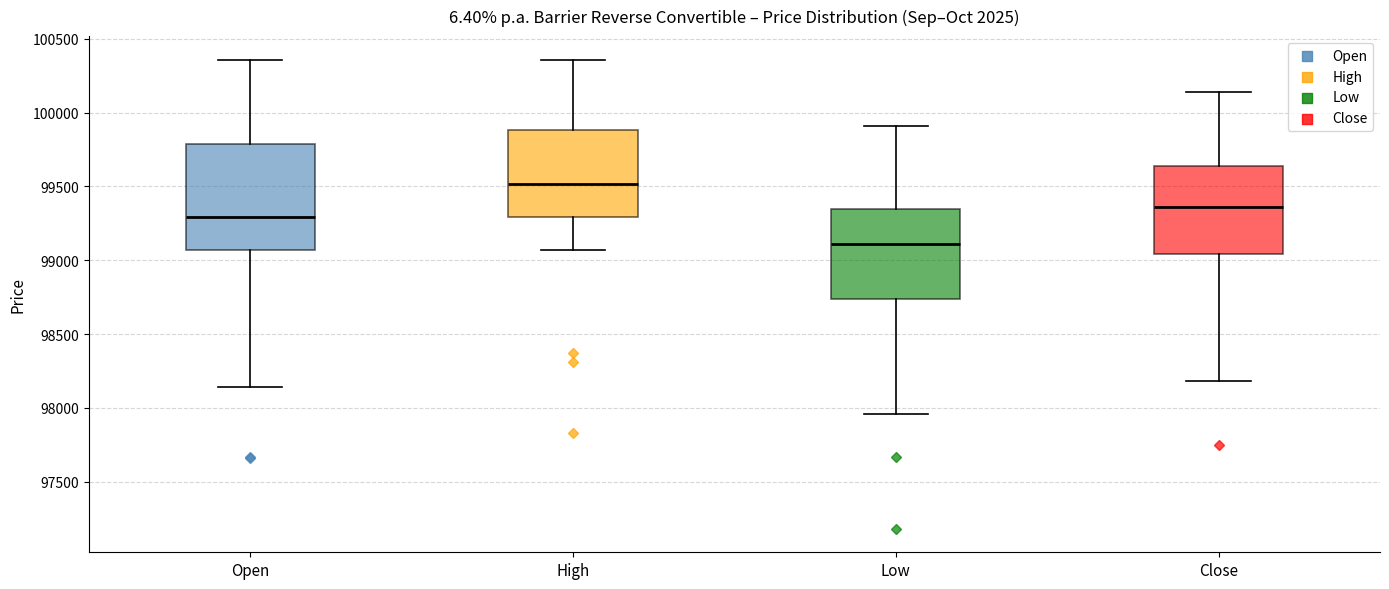

Reading left to right, transcribe this box plot: for each box, give where its median line is, the range the box spans, and where its two whiskers end, as read against the y-axis. The values are not printed on the chart, so give them approximately, as read against the axis.

Open: median 99300, box 99050 to 99800, whiskers 98150 to 100350
High: median 99500, box 99300 to 99900, whiskers 99050 to 100350
Low: median 99100, box 98750 to 99350, whiskers 97950 to 99900
Close: median 99350, box 99050 to 99650, whiskers 98200 to 100150